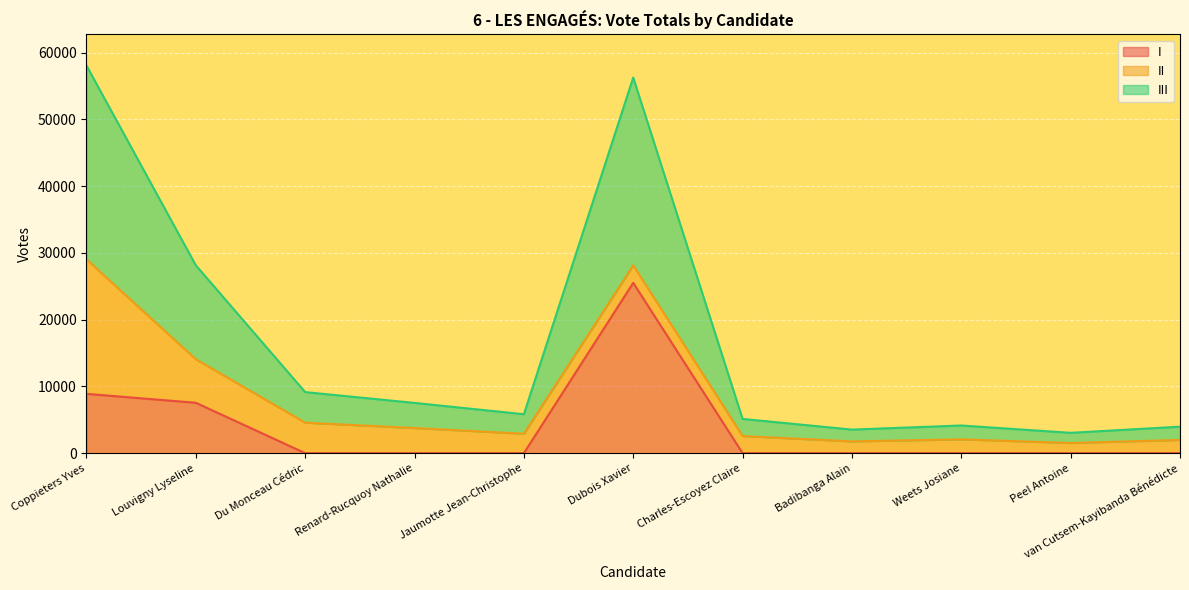

The I series shows 8398 at Renard-Rucquoy Nathalie. True or false?

False